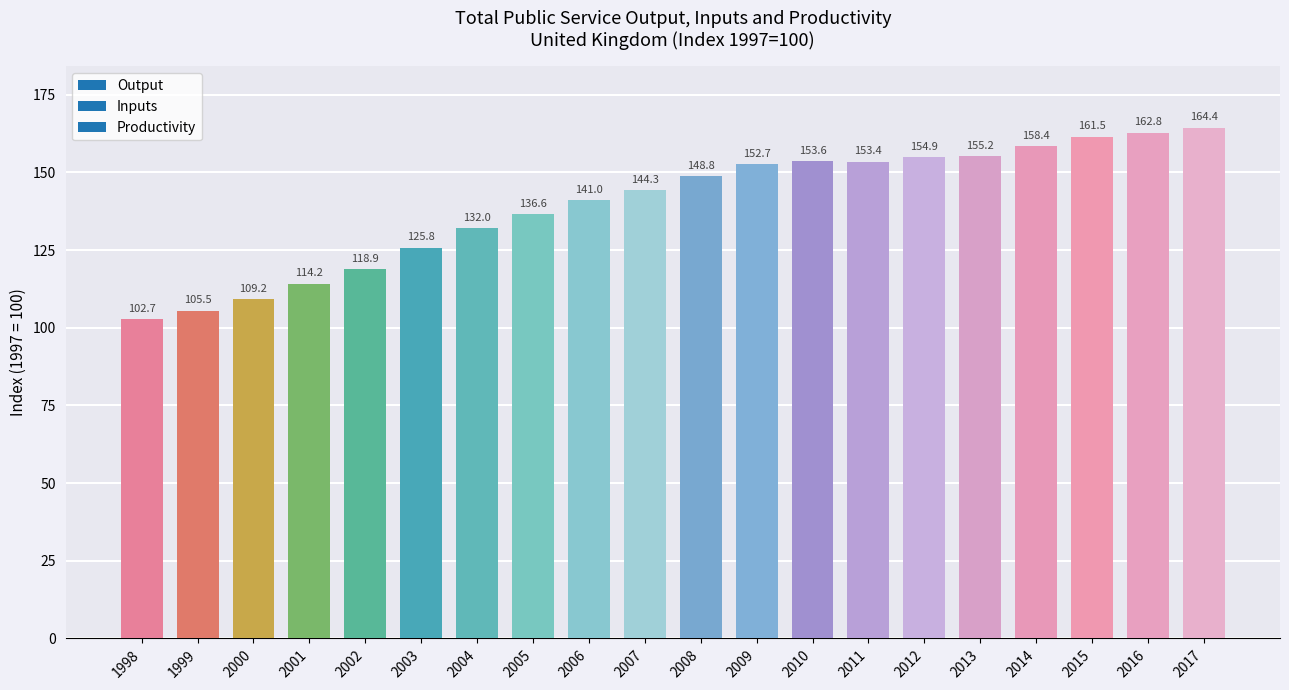

List the labels in order of value, largest first.

2017, 2016, 2015, 2014, 2013, 2012, 2010, 2011, 2009, 2008, 2007, 2006, 2005, 2004, 2003, 2002, 2001, 2000, 1999, 1998